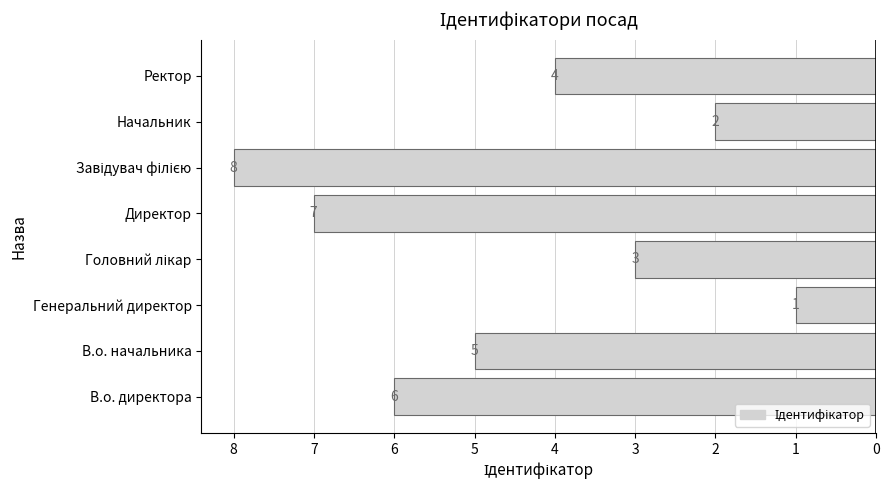

The chart shows a value of 2 at Начальник. True or false?

True